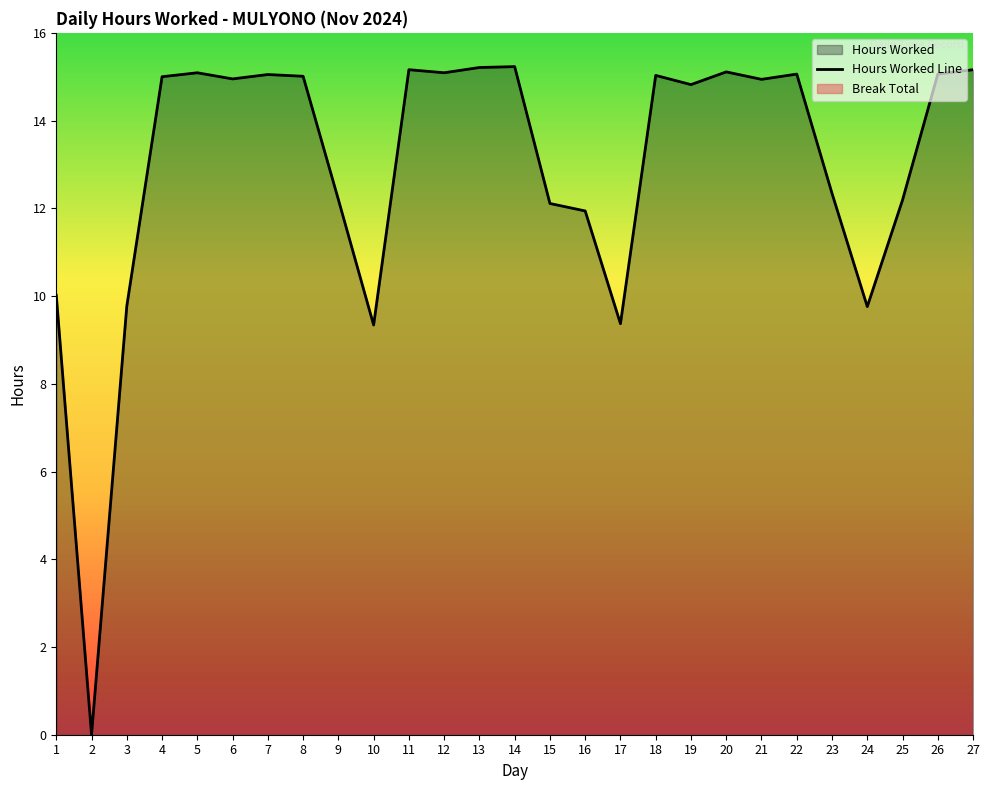

What is the greatest value displayed?

15.2